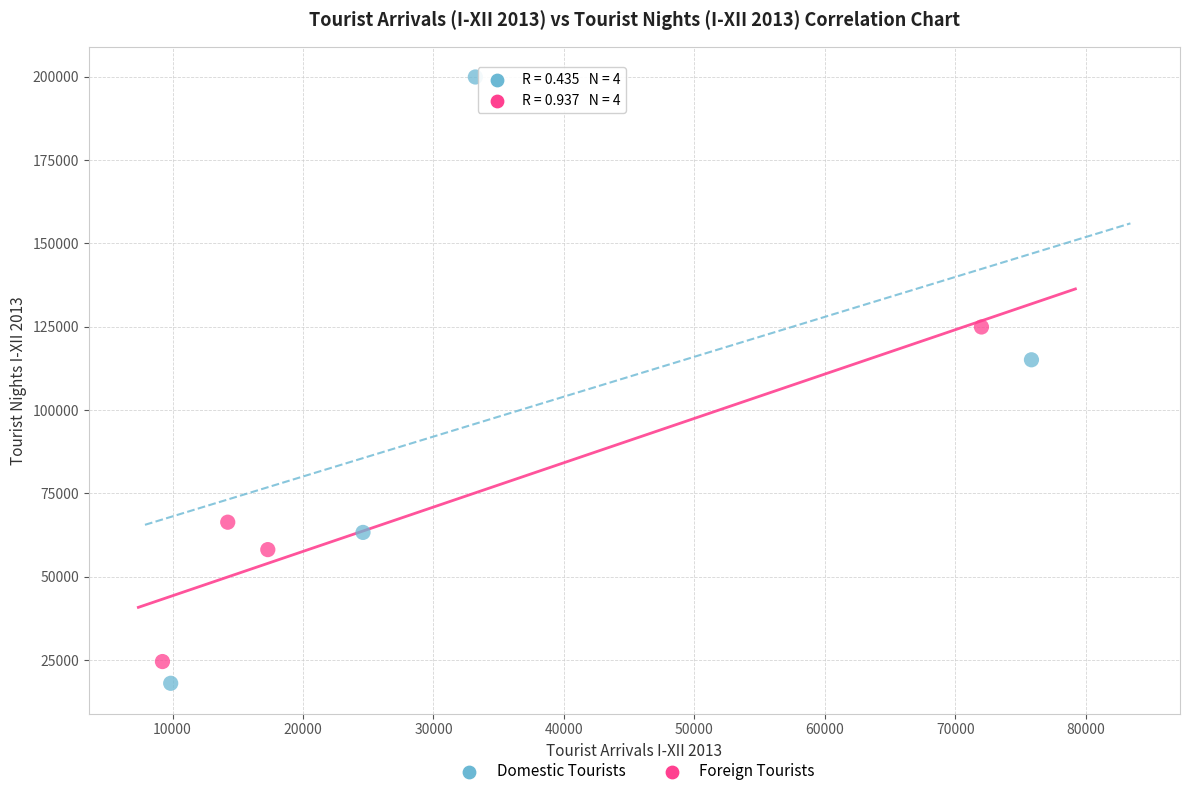

Which series contains the highest Y value?

Domestic Tourists